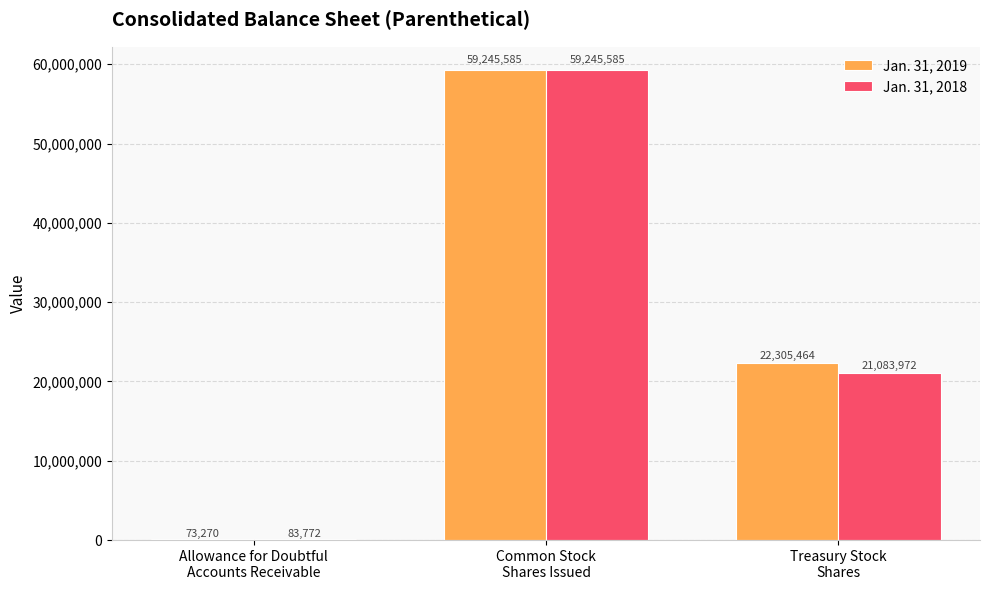

Which series has the largest total across all categories?

Jan. 31, 2019